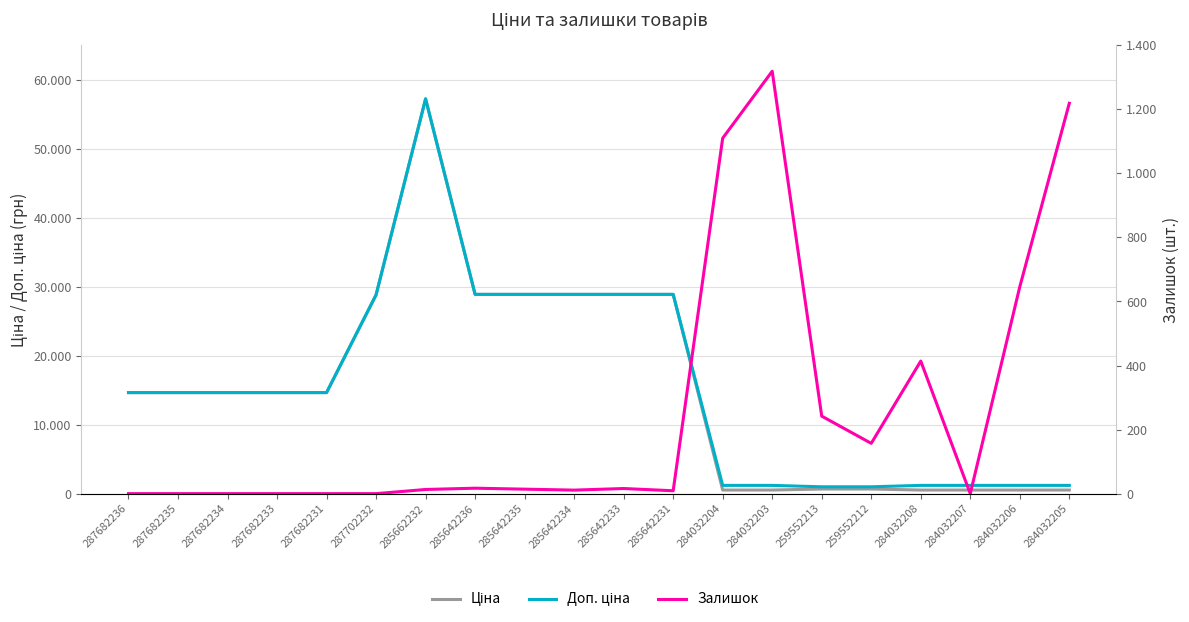

The value of Ціна at 285642234 is 11012.3. True or false?

False